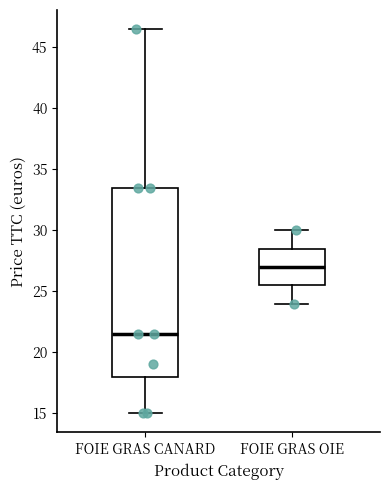

Which box's median line is the highest?

FOIE GRAS OIE